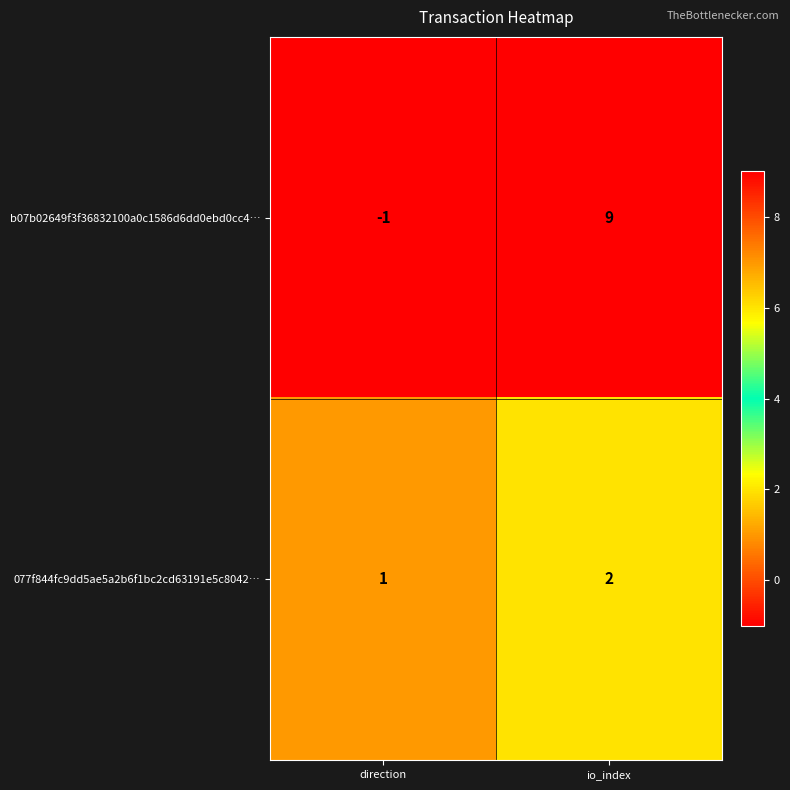

Which series has the widest spread of values?

b07b02649f3f36832100a0c1586d6dd0ebd0cc4…